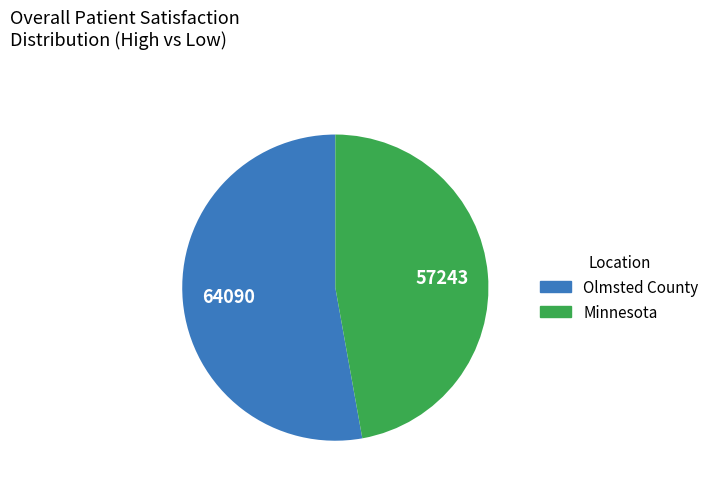

Rank the categories by value from highest to lowest.

Olmsted County, Minnesota